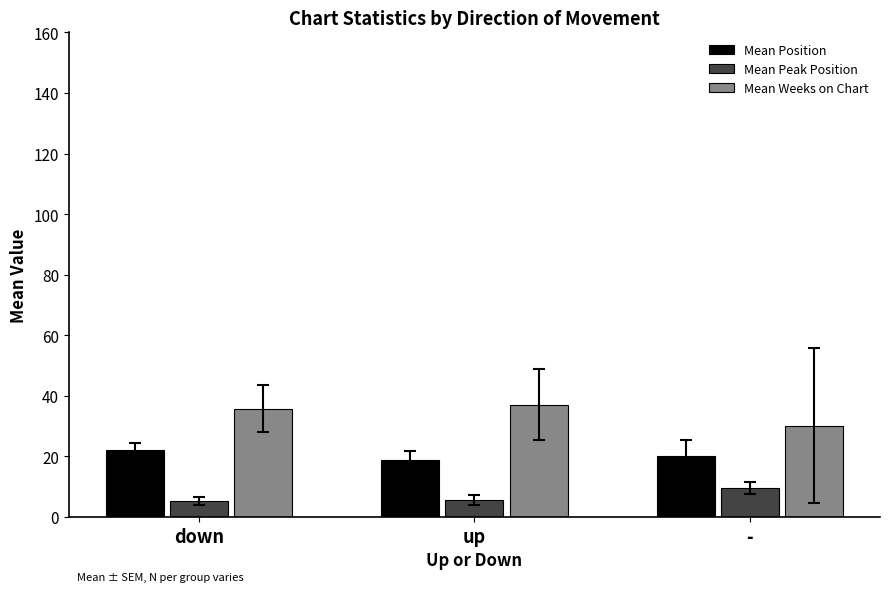

Rank the series by their maximum value, from highest to lowest.

Mean Weeks on Chart, Mean Position, Mean Peak Position